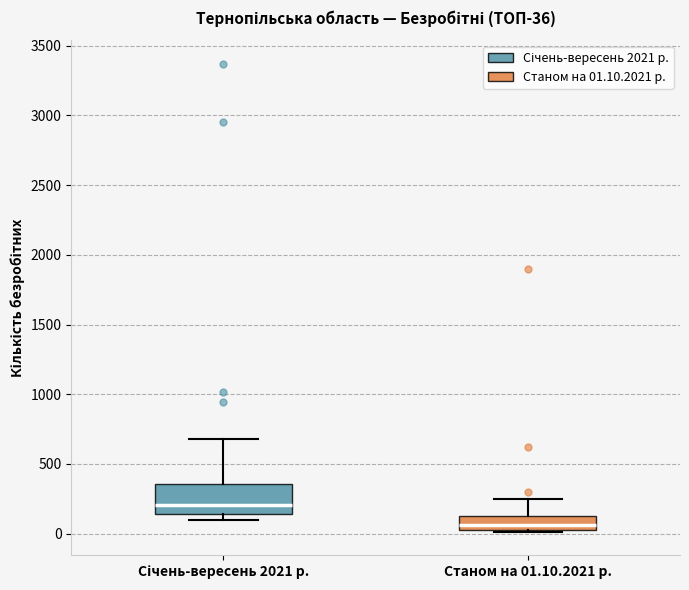

Which box's median line is the lowest?

Станом на 01.10.2021 р.